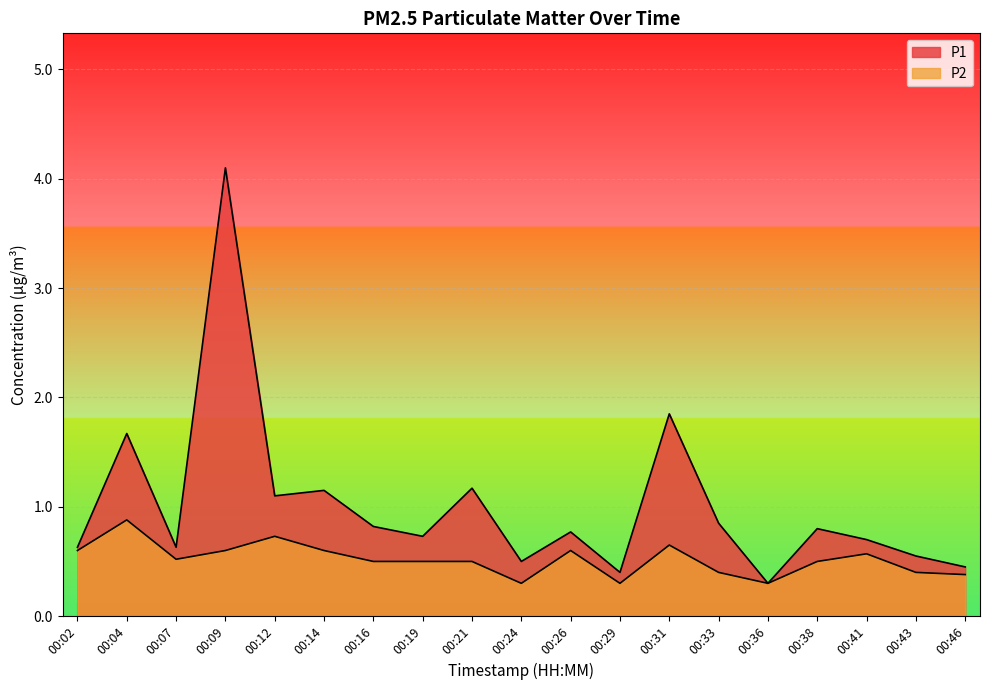

Between 00:07 and 00:26, which series saw the biggest shift?

P1